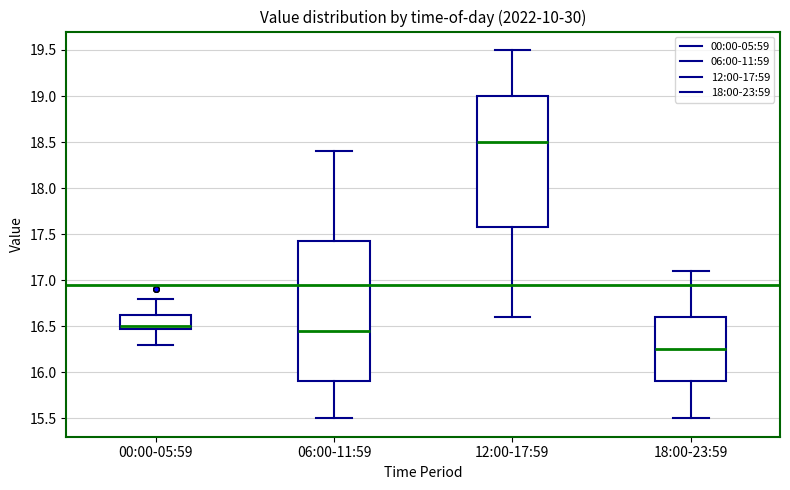

Reading left to right, read every box against the y-axis: the position of its median line, the range the box covers, and the ends of its whiskers. The values are not printed on the chart, so give them approximately, as read against the axis.

00:00-05:59: median 16.50 (just above the box's lower edge), box 16.50 to 16.65, whiskers 16.30 to 16.80
06:00-11:59: median 16.45, box 15.90 to 17.45, whiskers 15.50 to 18.40
12:00-17:59: median 18.50, box 17.60 to 19.00, whiskers 16.60 to 19.50
18:00-23:59: median 16.25, box 15.90 to 16.60, whiskers 15.50 to 17.10